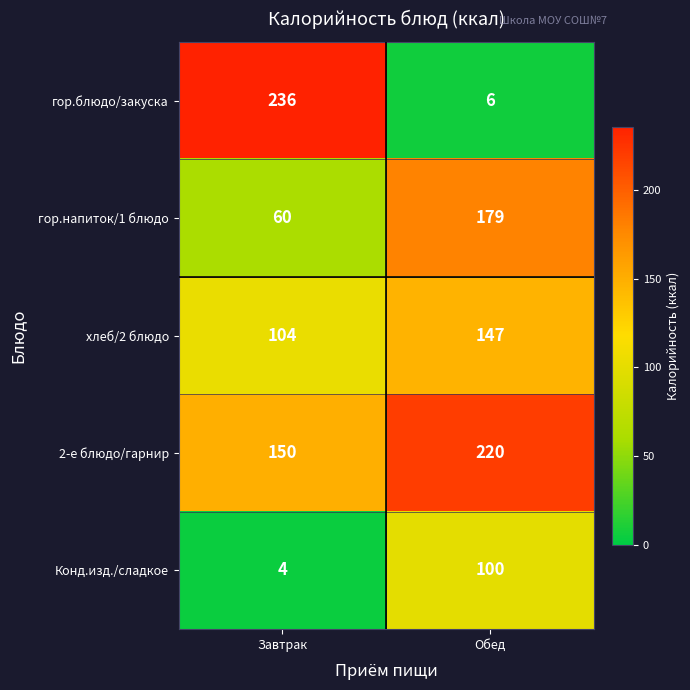

At which category is the sum across all series the highest?

Обед